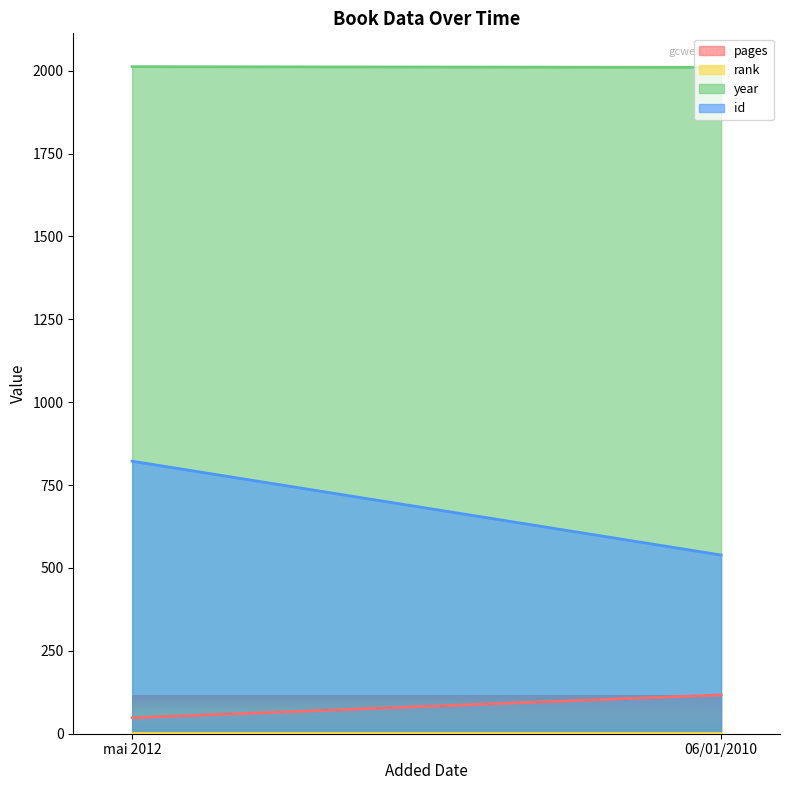

What is the smallest value displayed?

1